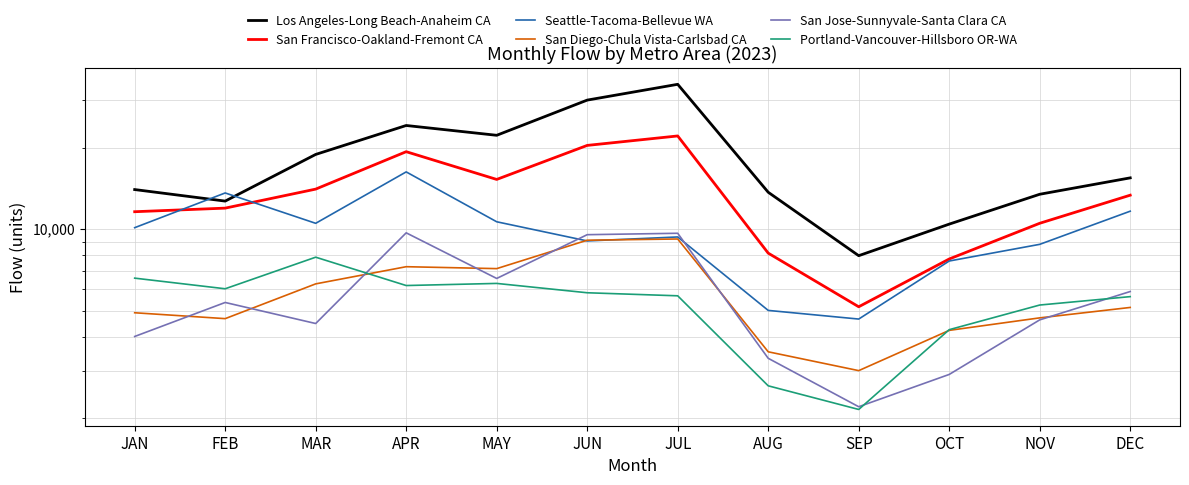

The Portland-Vancouver-Hillsboro OR-WA series shows 3573.8 at AUG. True or false?

False